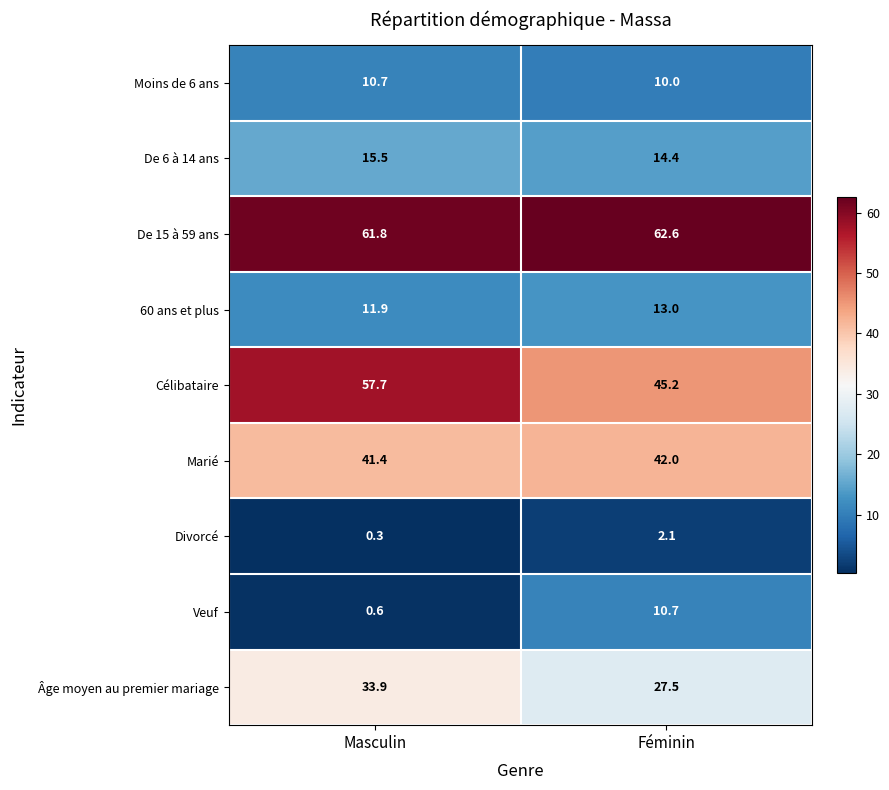

At how many categories does at least one series exceed 5?

2